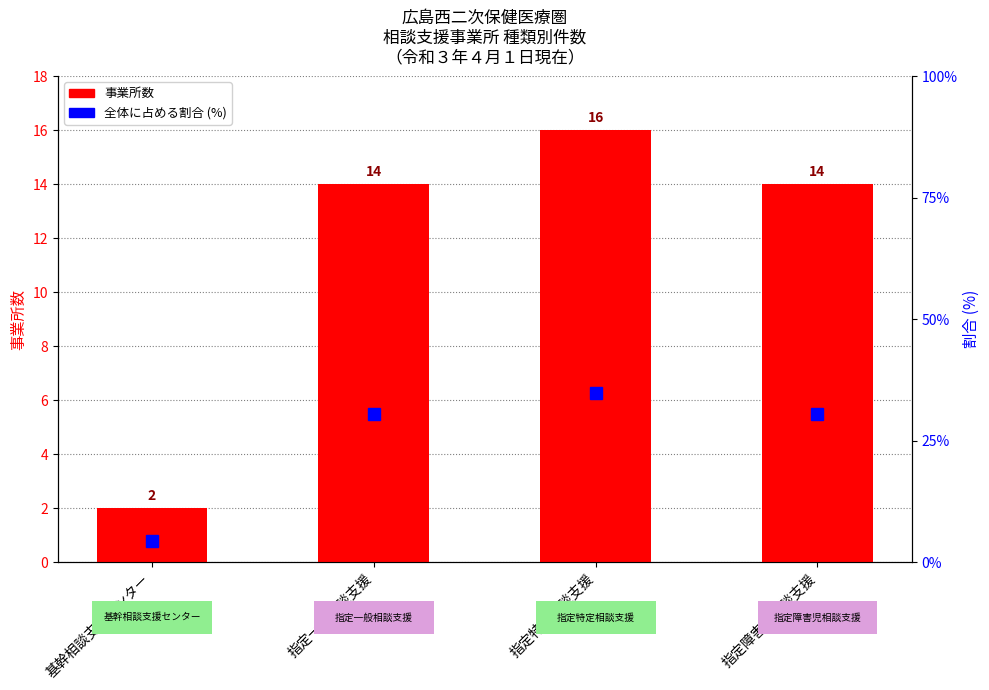

Where does the 指定件数 series first go above 14?

指定特定相談支援